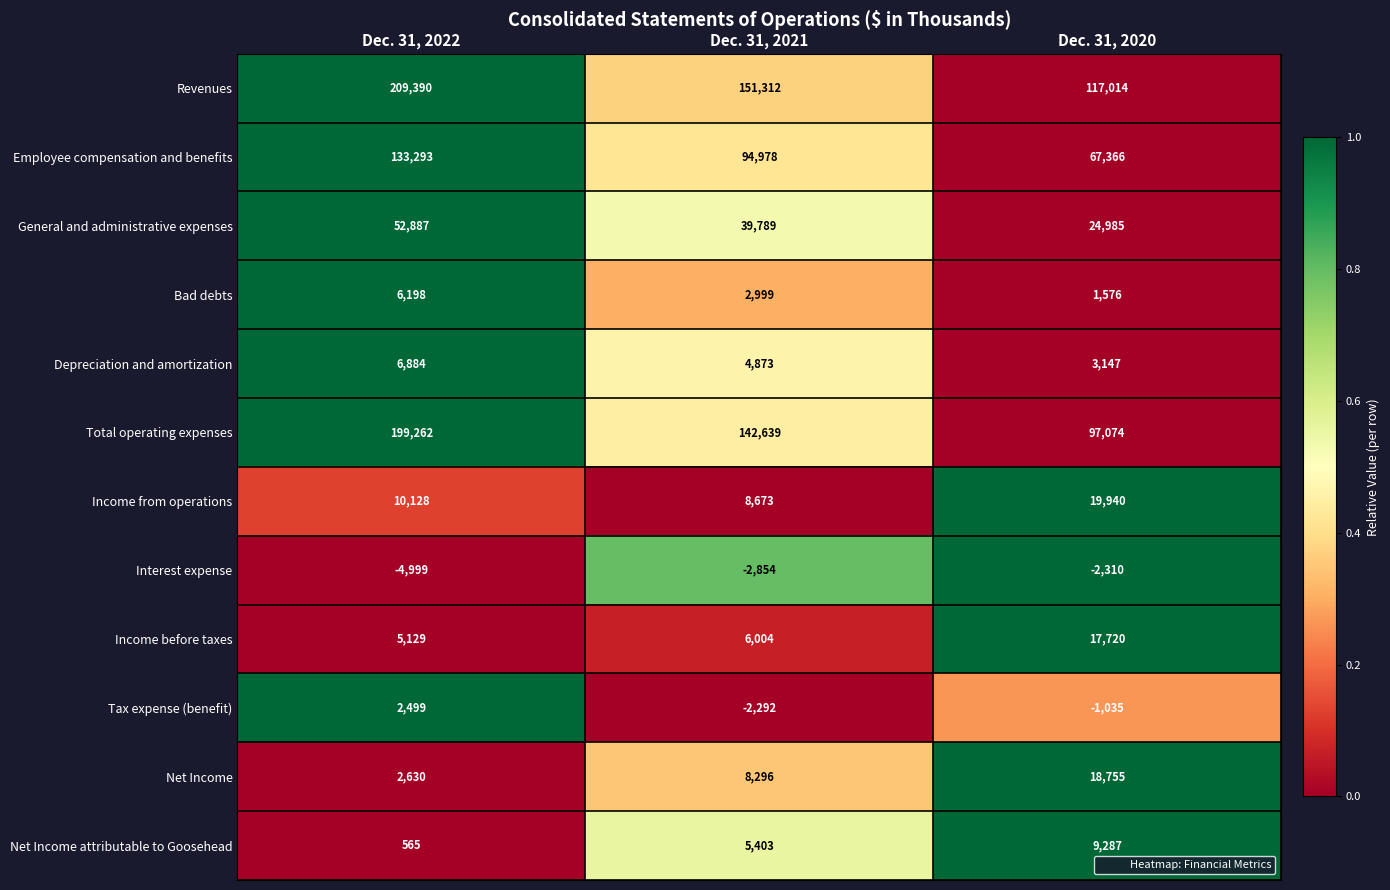

At which label is Depreciation and amortization closest to 5015?

Dec. 31, 2021